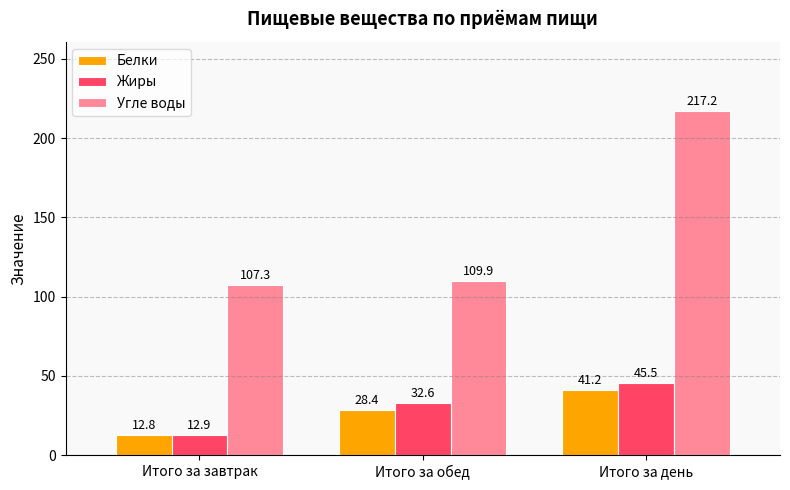

At how many categories does at least one series exceed 102?

3